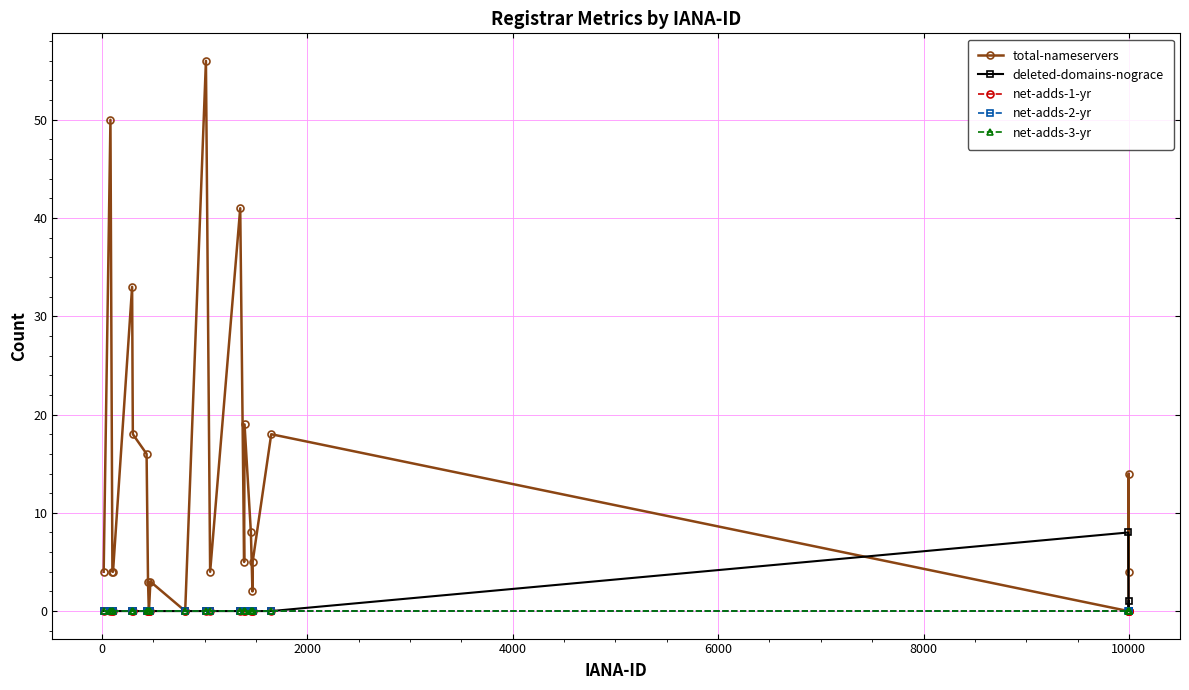

Is this an area chart (filled region under the line)?

No